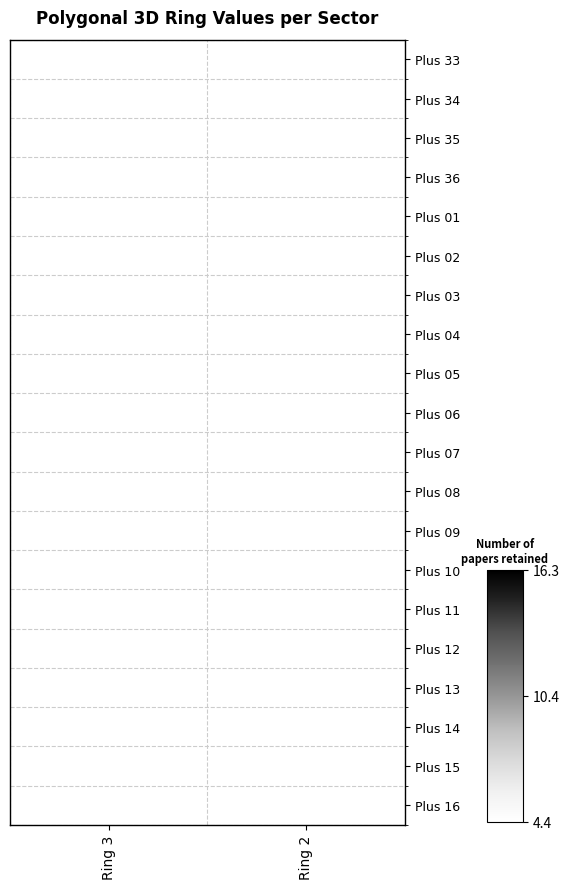

Reading left to right, list all the values displayed in this chart.

Plus 33: Ring 3=7.5	Ring 2=9.2
Plus 34: Ring 3=6.4	Ring 2=8.1
Plus 35: Ring 3=5.1	Ring 2=6.9
Plus 36: Ring 3=5.3	Ring 2=8.1
Plus 01: Ring 3=6.5	Ring 2=9.3
Plus 02: Ring 3=7.9	Ring 2=10.7
Plus 03: Ring 3=7.7	Ring 2=9.4
Plus 04: Ring 3=6.3	Ring 2=8.0
Plus 05: Ring 3=5.7	Ring 2=8.5
Plus 06: Ring 3=7.1	Ring 2=9.9
Plus 07: Ring 3=8.3	Ring 2=11.1
Plus 08: Ring 3=9.7	Ring 2=12.5
Plus 09: Ring 3=14.5	Ring 2=16.3
Plus 10: Ring 3=13.1	Ring 2=14.9
Plus 11: Ring 3=11.9	Ring 2=13.7
Plus 12: Ring 3=10.6	Ring 2=12.4
Plus 13: Ring 3=9.2	Ring 2=10.9
Plus 14: Ring 3=8.0	Ring 2=9.8
Plus 15: Ring 3=12.3	Ring 2=14.0
Plus 16: Ring 3=10.9	Ring 2=12.7